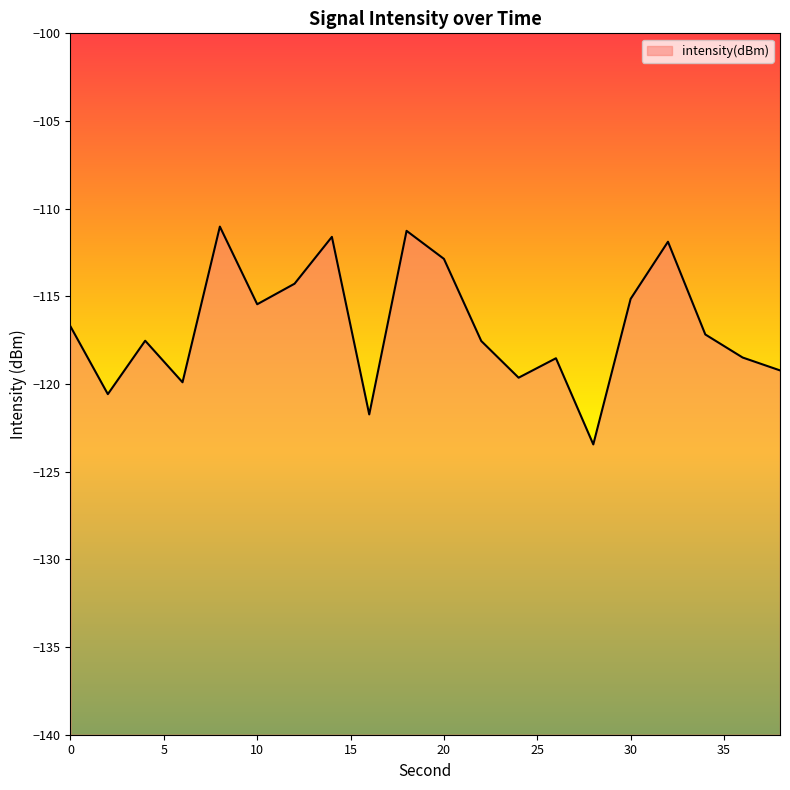

What is the average value?

-116.7